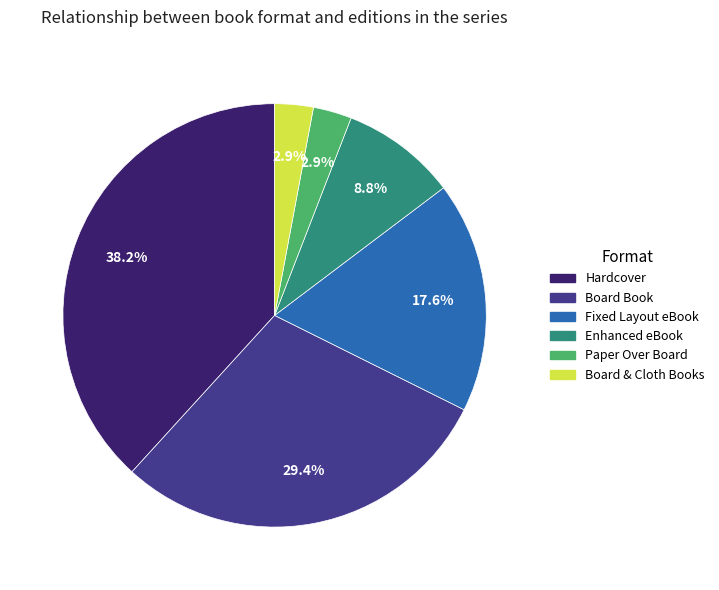

What percentage is NOT represented by Board & Cloth Books?

97.1%